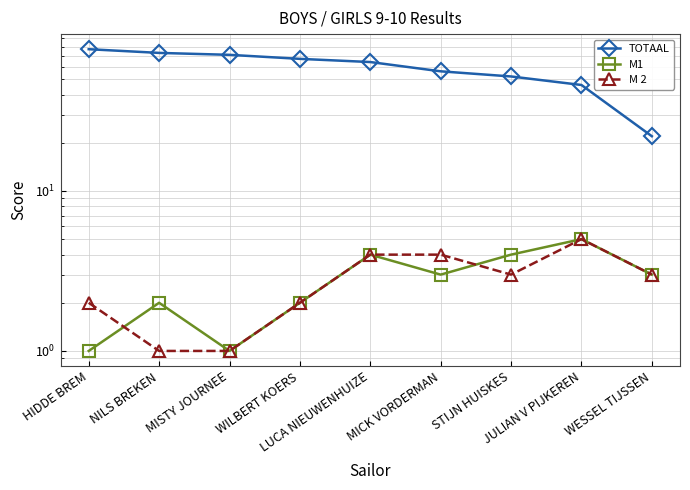

True or false: M 2 and TOTAAL cross at least once.

False